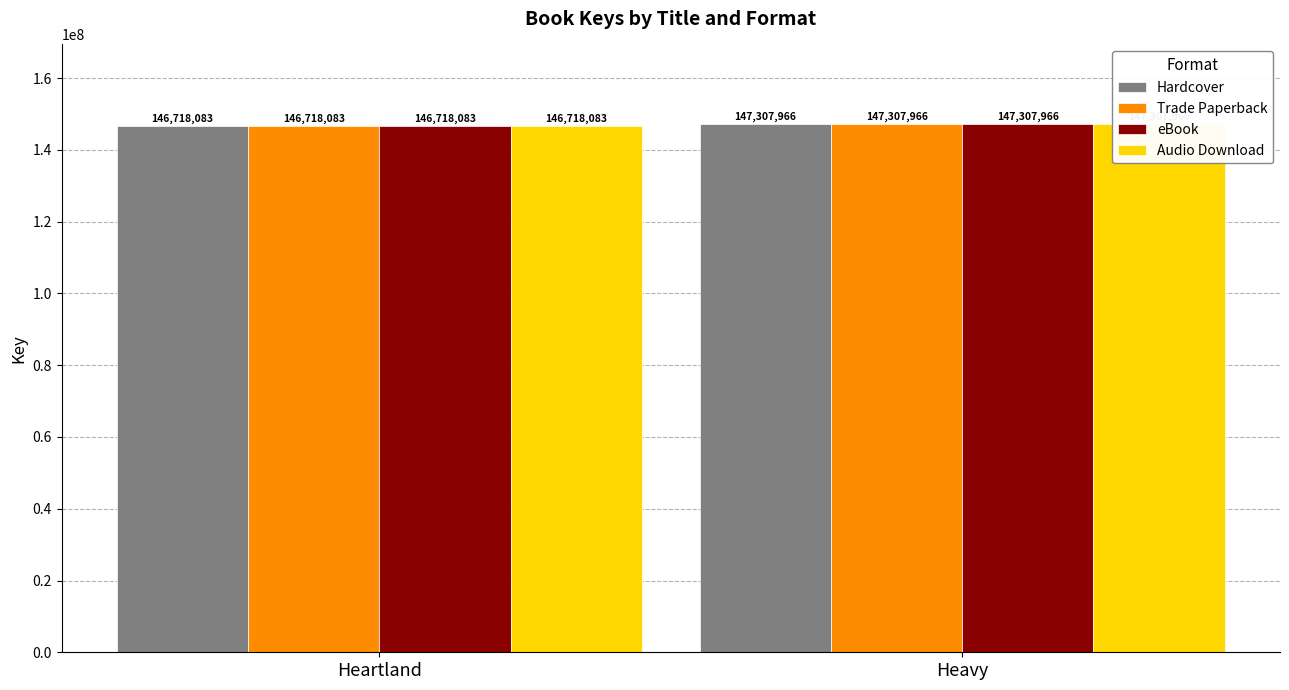

What is the sum of all Trade Paperback values?

294026049